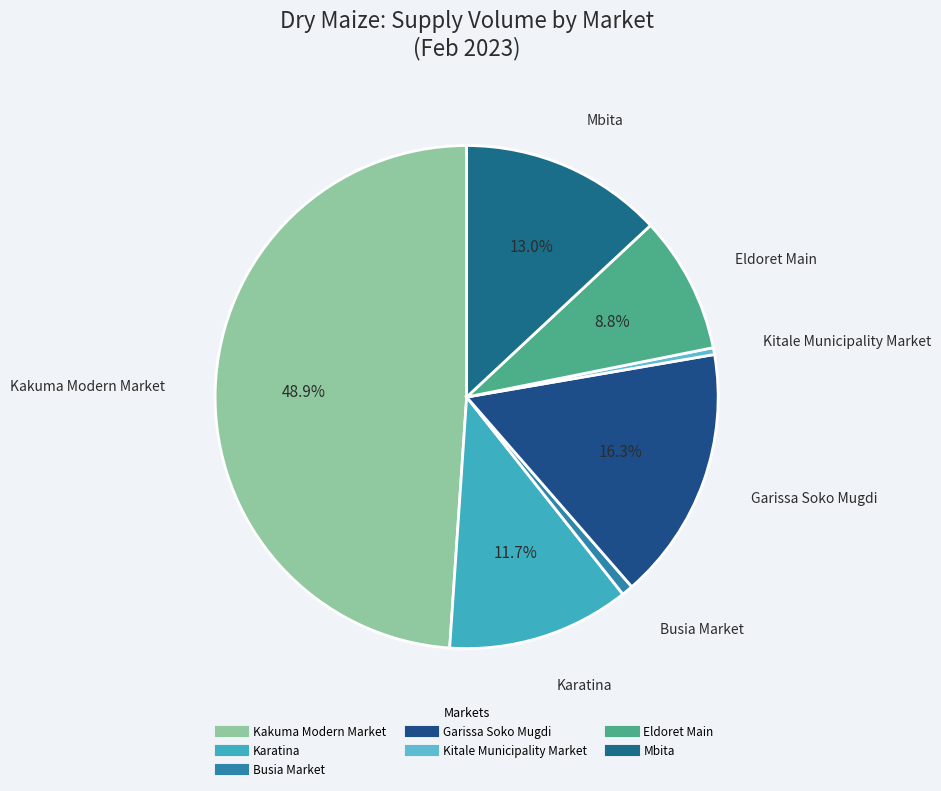

Is there any slice that represents more than half of the pie?

No